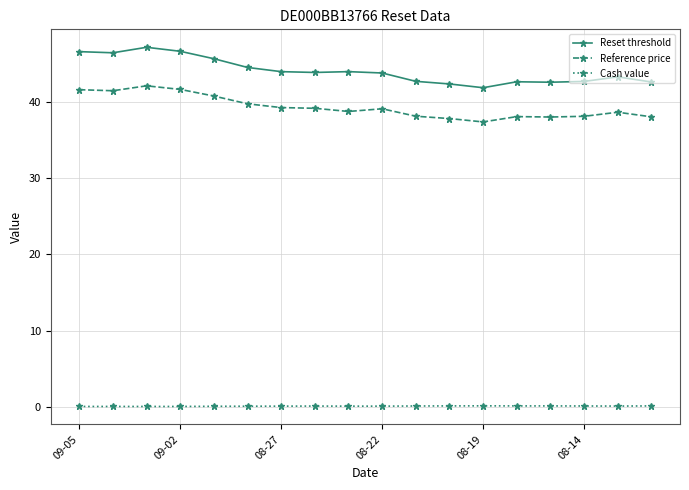

Rank the series by their maximum value, from highest to lowest.

Reset threshold, Reference price, Cash value